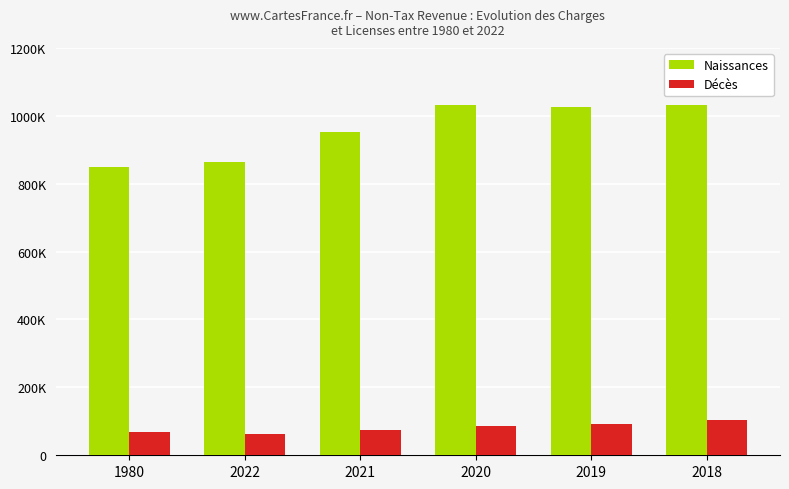

What is the sum of all Décès values?

485952.0